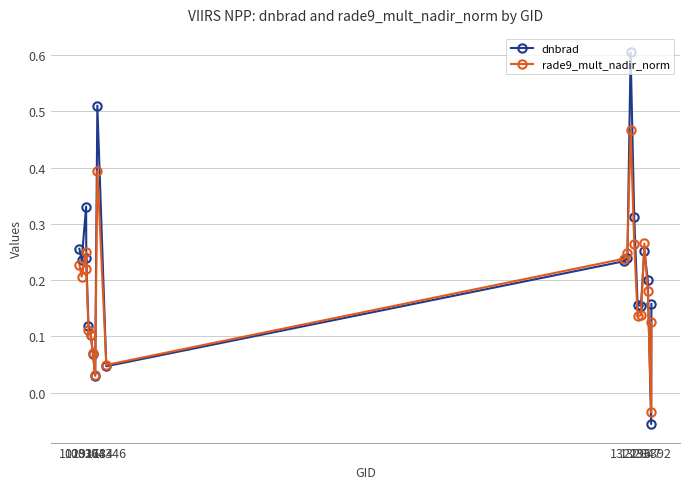

Which series has the largest range (max minus min)?

dnbrad